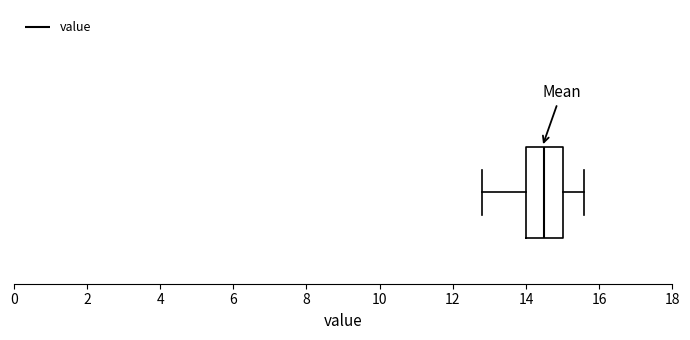

Read this box plot against the x-axis: the position of the median line, the range covered by the box, and the ends of both whiskers. The values are not printed on the chart, so give them approximately, as read against the axis.

median 14.6, box 14.0 to 15.0, whiskers 12.8 to 15.6